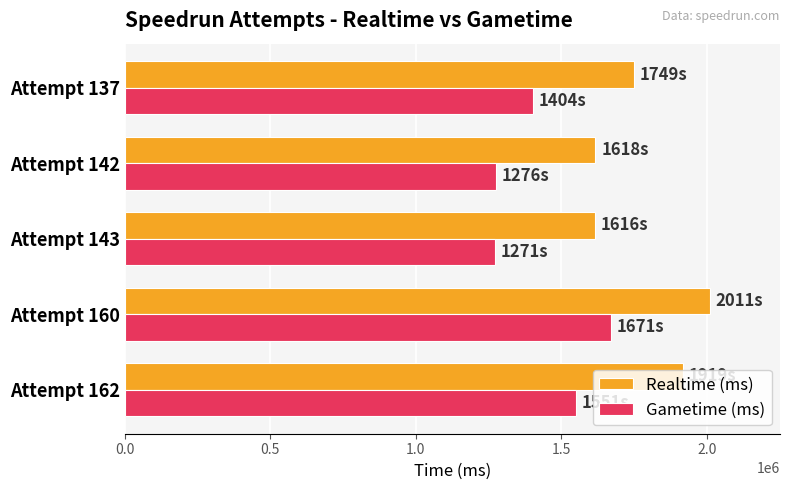

At which label does Gametime (ms) reach its peak?

Attempt 160